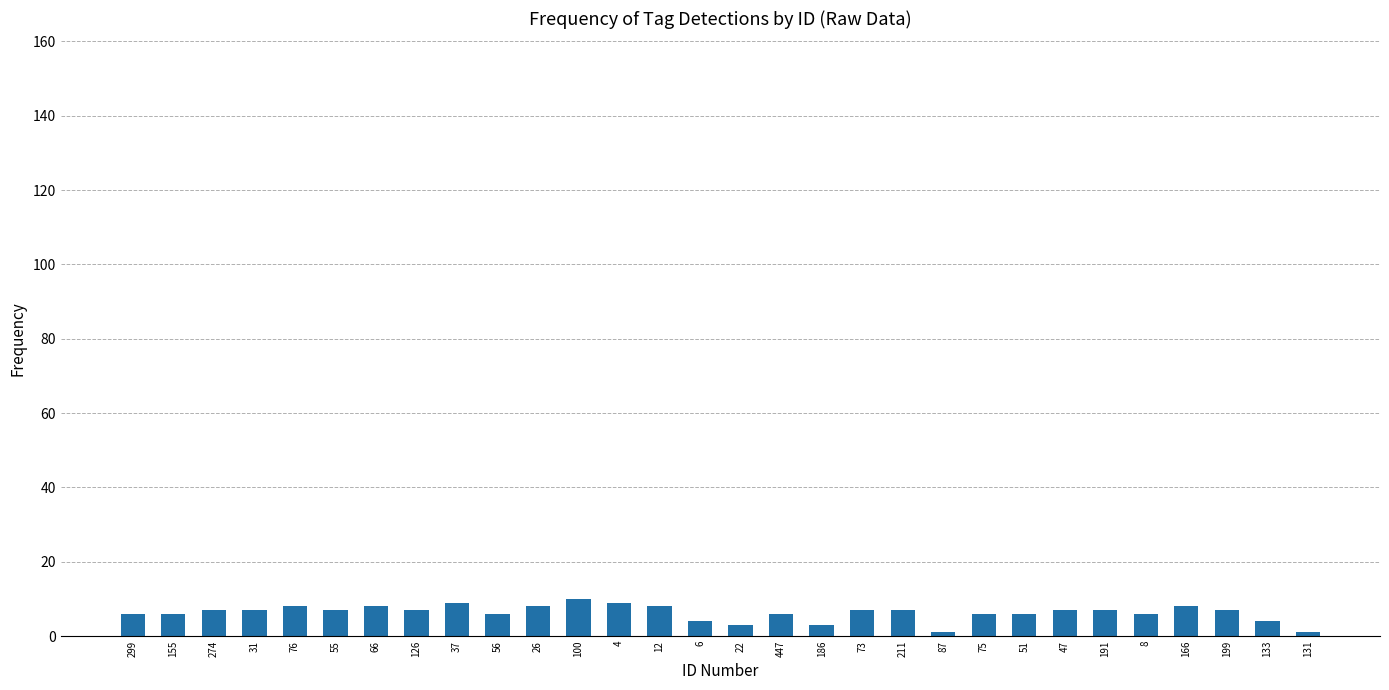

What is the sum of the values at 31 and 274?

14